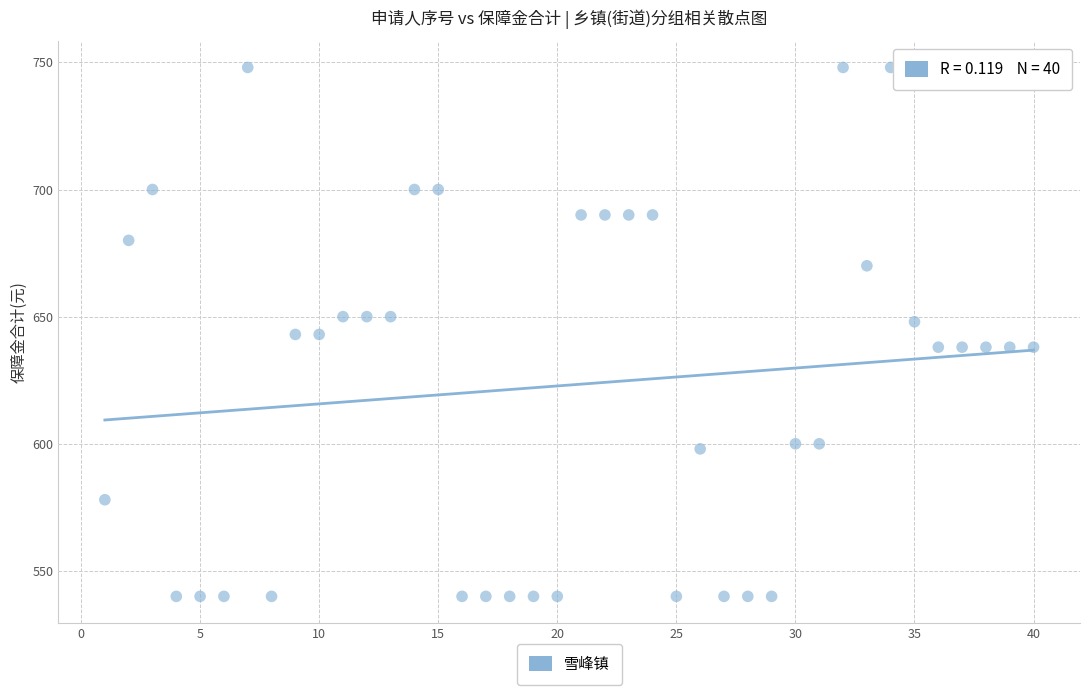

What is the range of Y values (max minus min)?

208